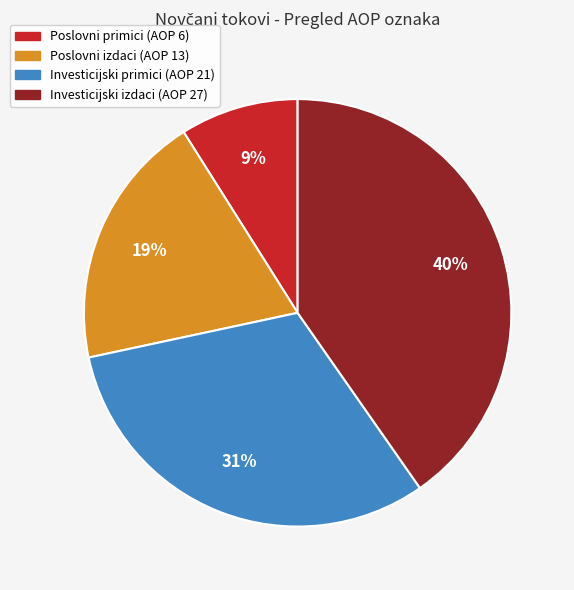

To the nearest percent, what is the difference between the largest and smallest slice percentages?

31%